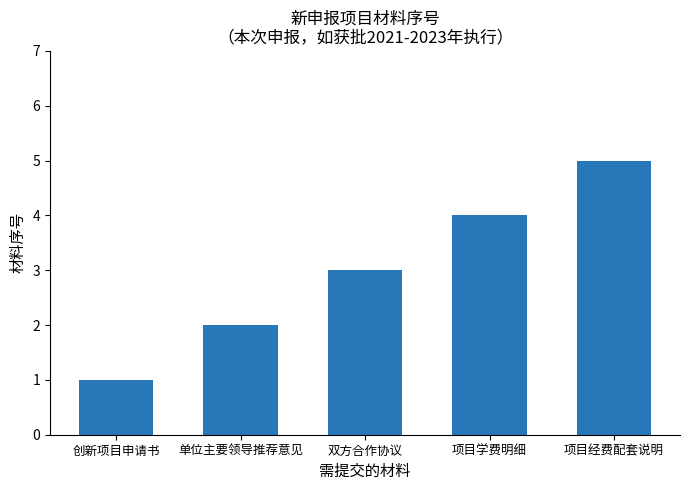

What is the difference between the maximum and minimum values?

4